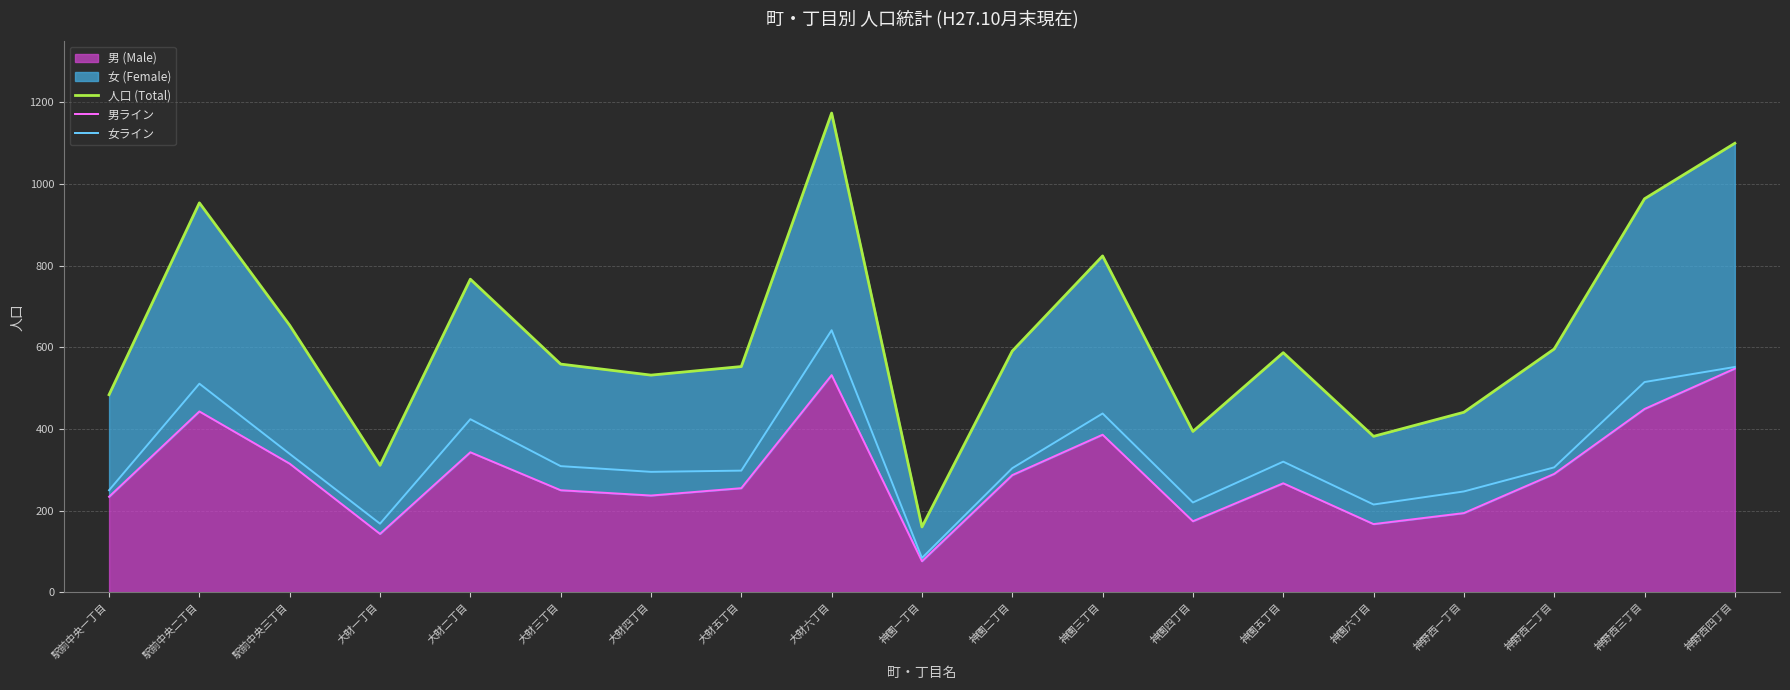

What is the difference between the highest and lowest values at 神野西二丁目?

306